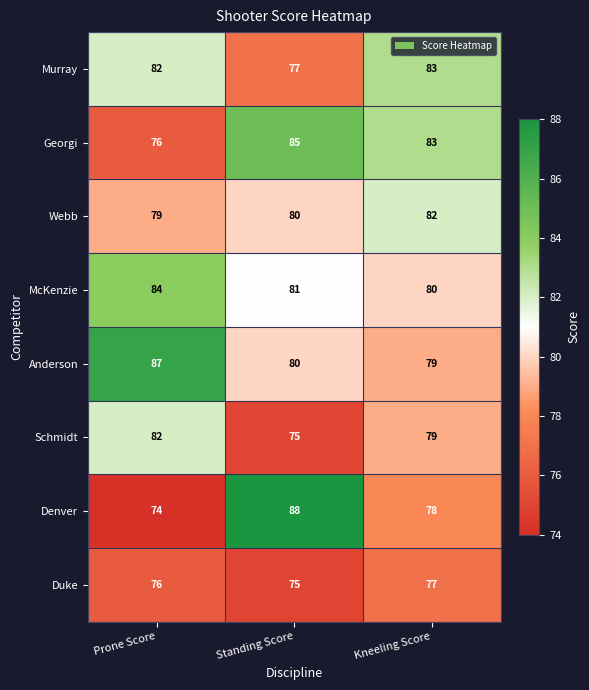

At which category does the chart reach its peak across all series?

Standing Score